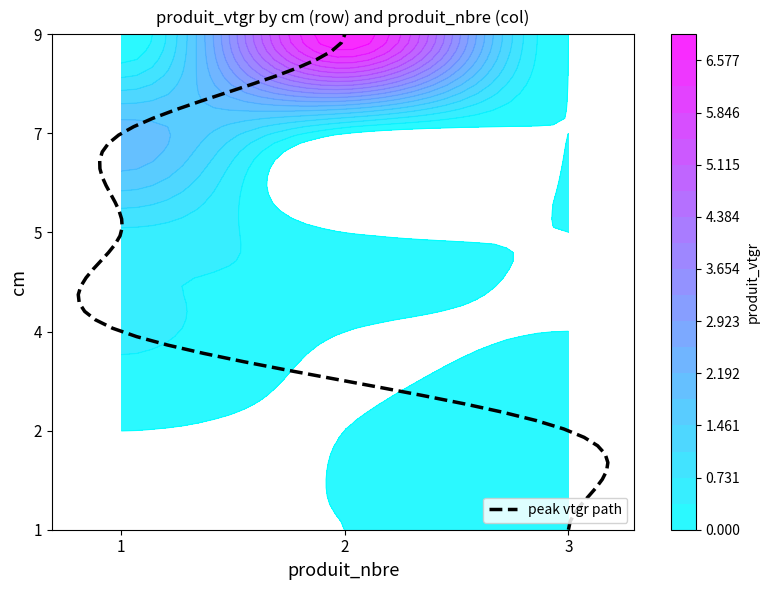

What is the spread (max minus min) of values at 3?

0.3